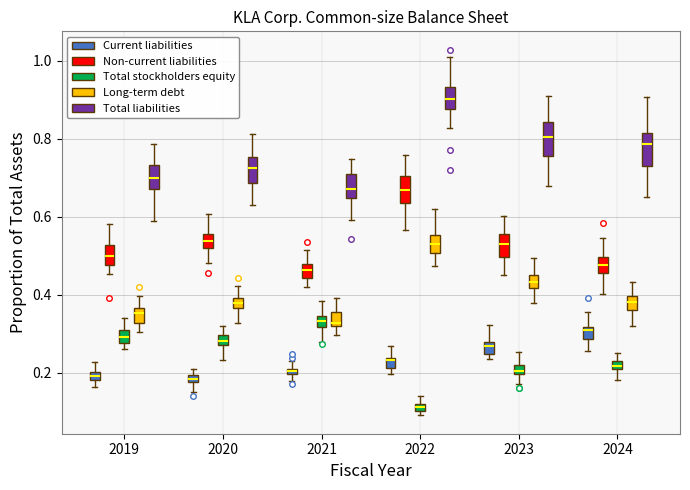

Which box has the highest median line?

2022 (Total liabilities)